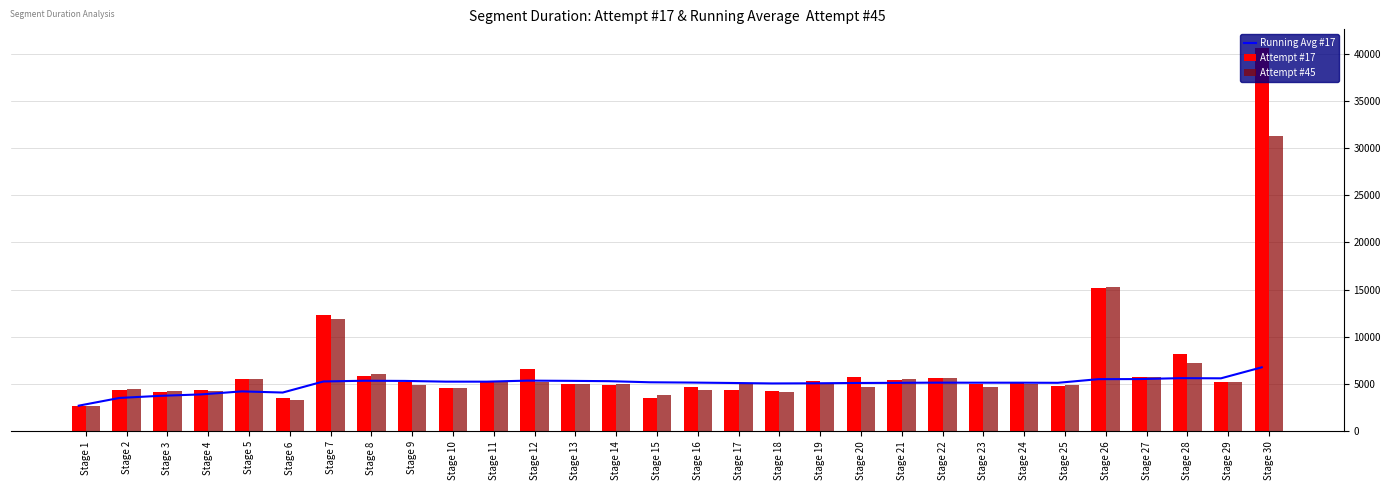

List the series in order of their overall mean, highest first.

Attempt #17, Attempt #45, Running Avg #17